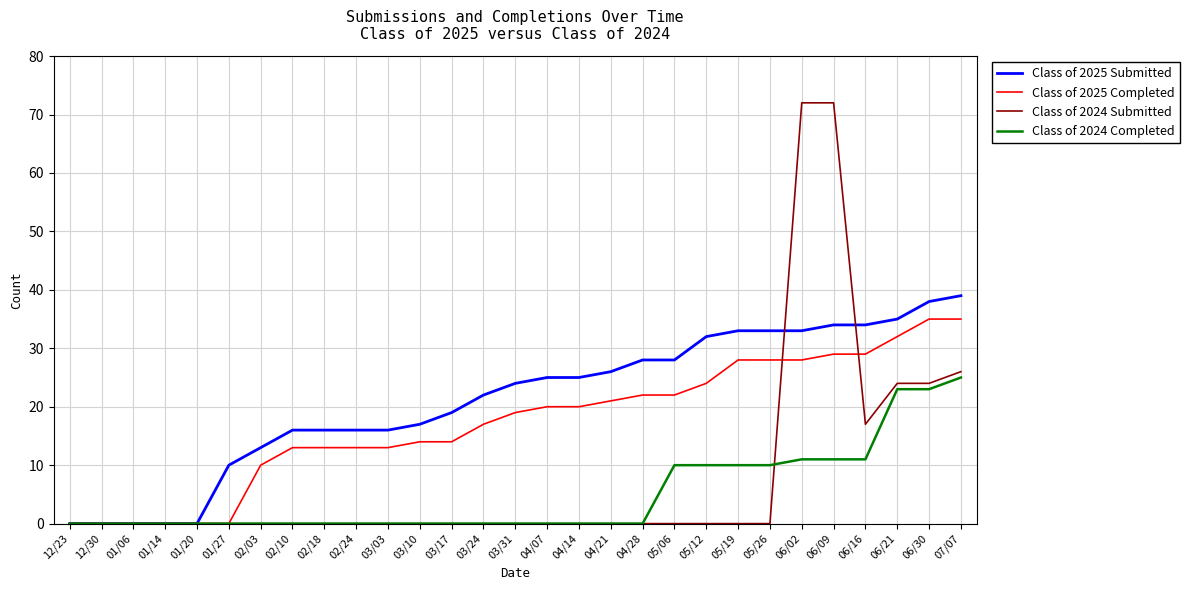

Which series has the largest total across all categories?

Class of 2025 Submitted